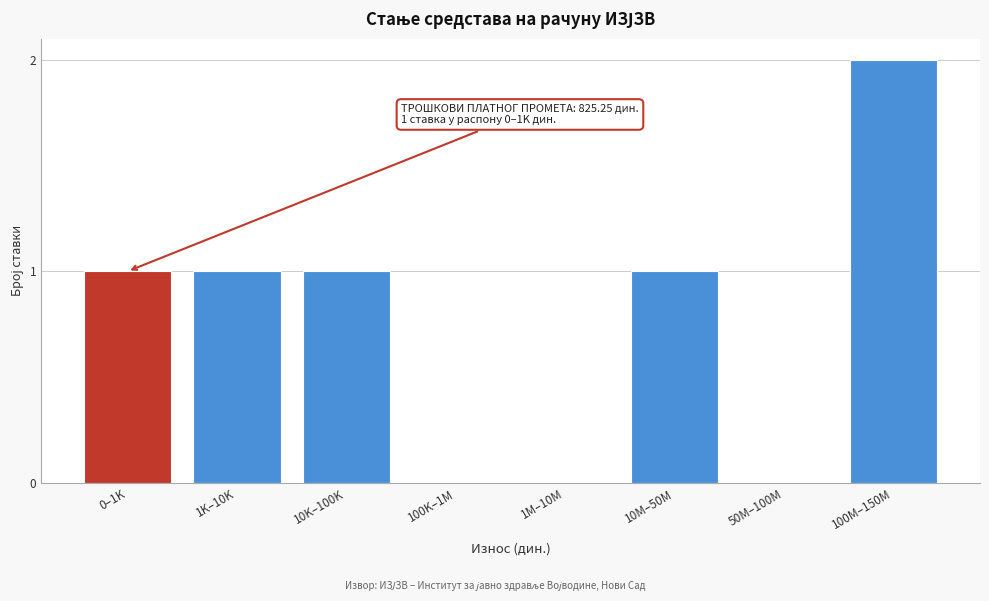

Reading right to left, what are all the values shown in this chart?

100M–150M=2	50M–100M=0	10M–50M=1	1M–10M=0	100K–1M=0	10K–100K=1	1K–10K=1	0–1K=1